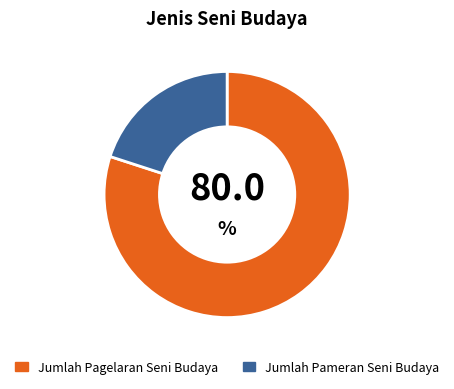

What is the smallest slice in the pie chart?

Jumlah Pameran Seni Budaya